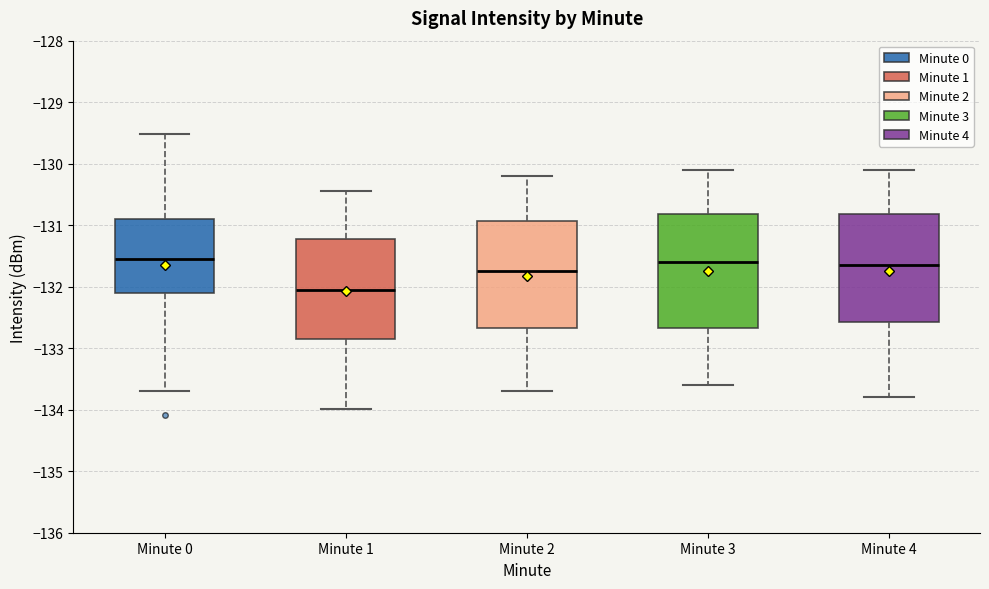

Which box's median line is the lowest?

Minute 1